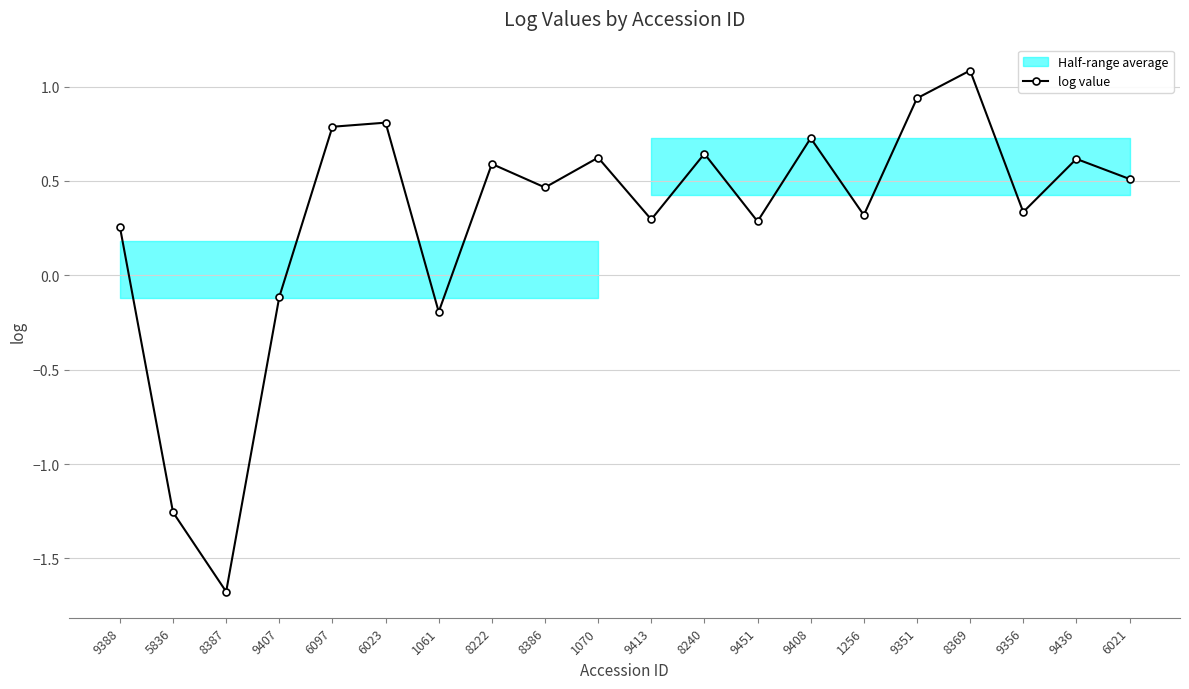

How many lines are shown in the chart?

1